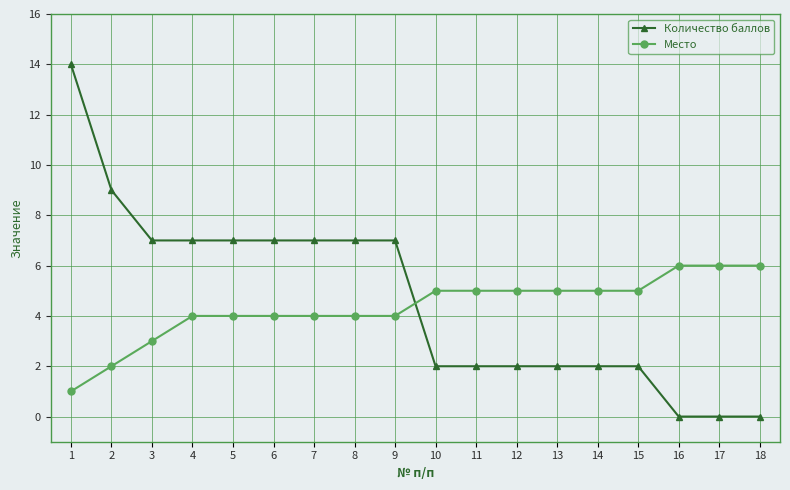

The value of Место at 11 is 5. True or false?

True